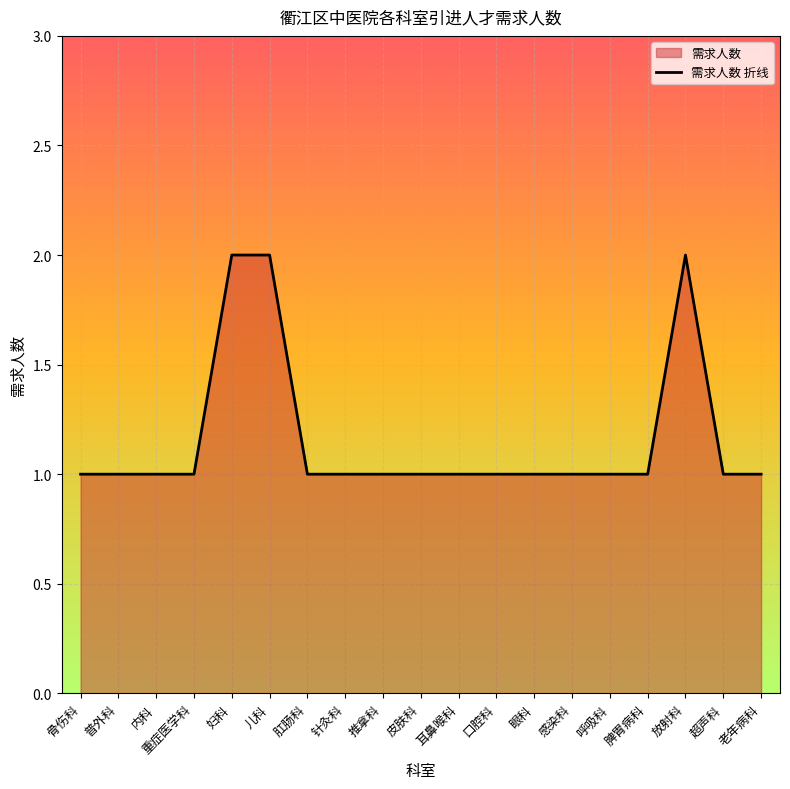

What is the minimum value shown in the chart?

1